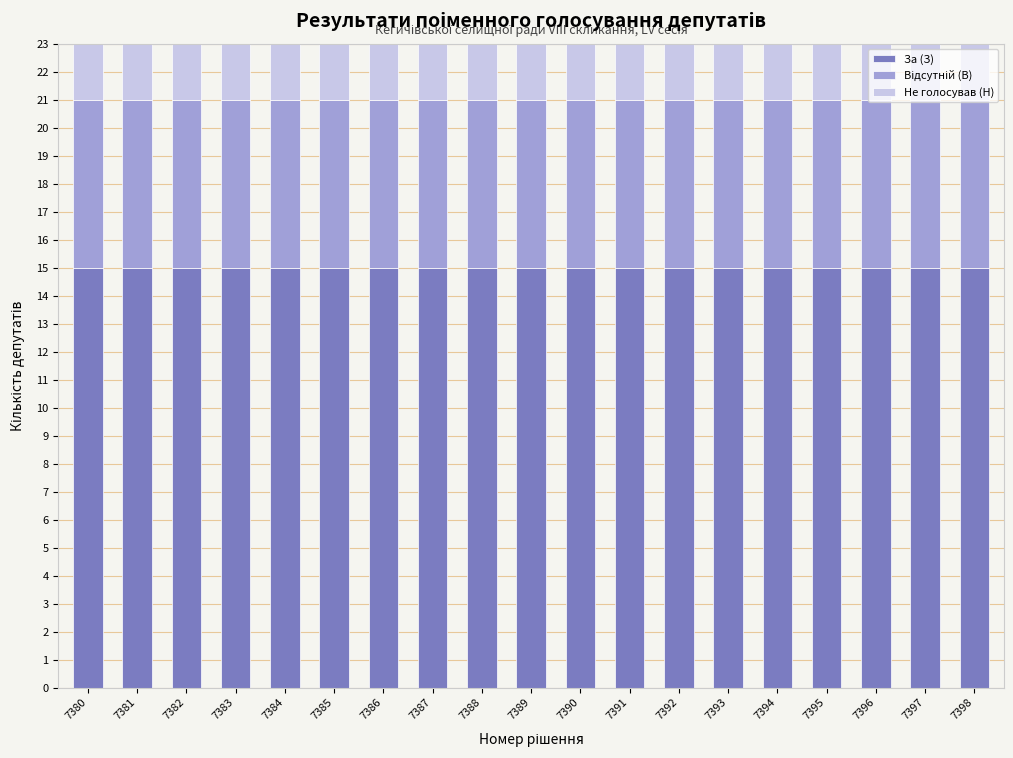

What is the maximum value for За (З)?

15